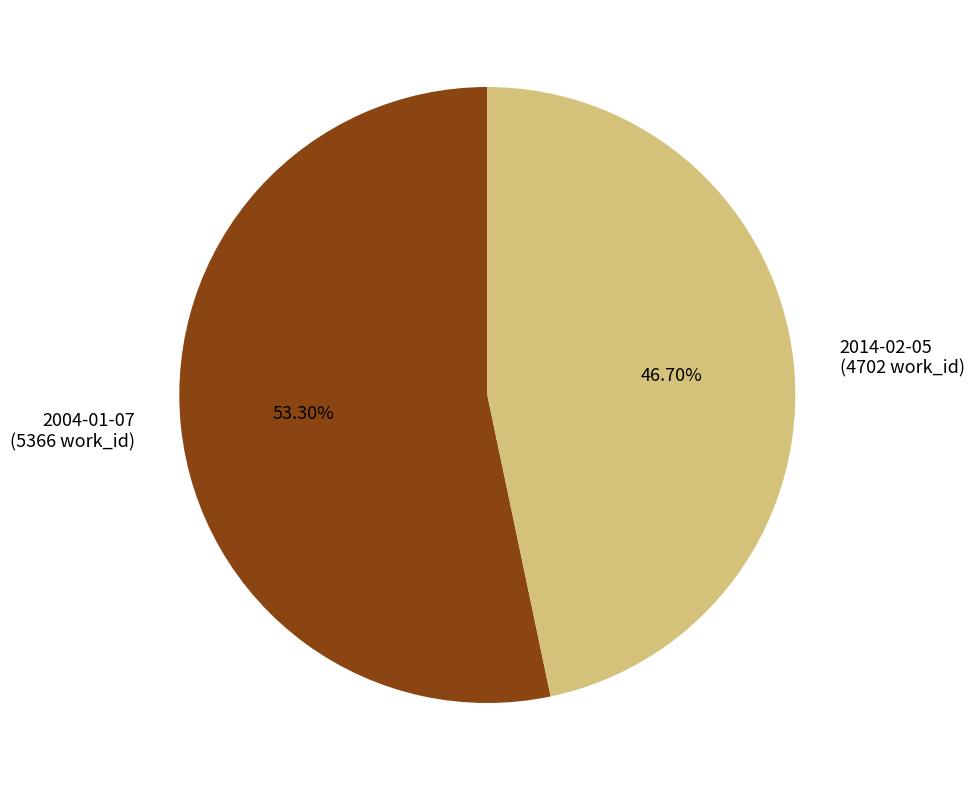

What is the total percentage of 2004-01-07 and 2014-02-05?

100.0%